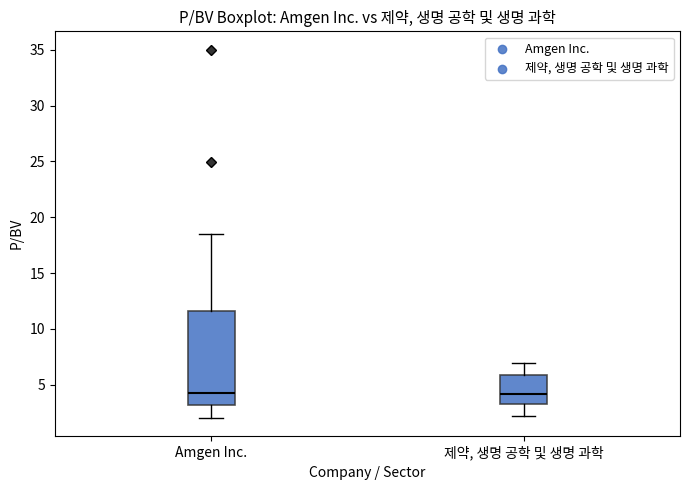

Which box is the tallest, from its lower edge to its upper edge?

Amgen Inc.